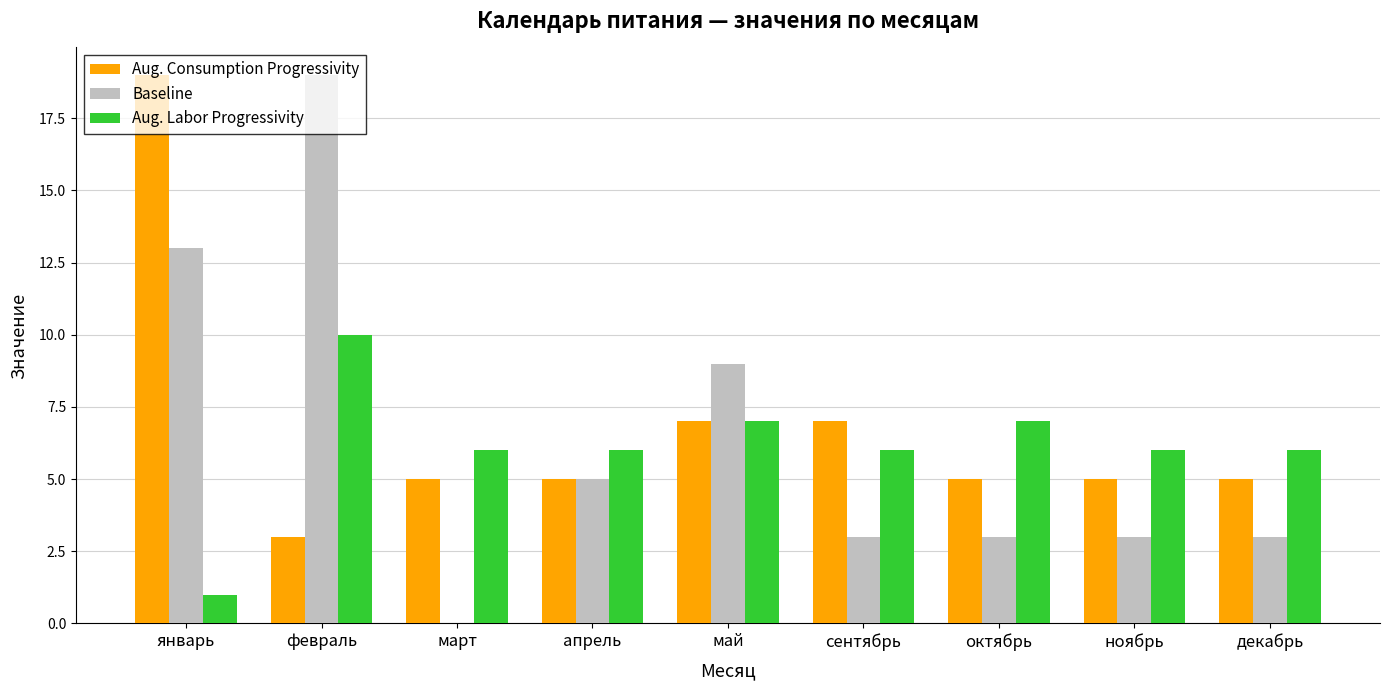

The Aug. Consumption Progressivity series shows 2 at апрель. True or false?

False